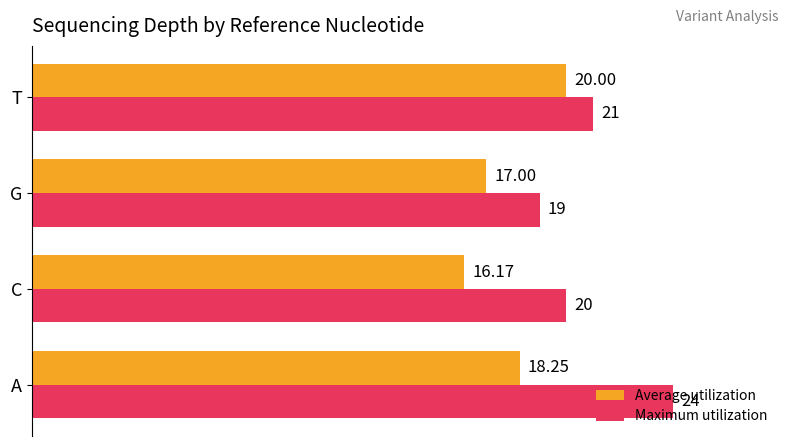

What is the average value of the Maximum utilization series?

21.0